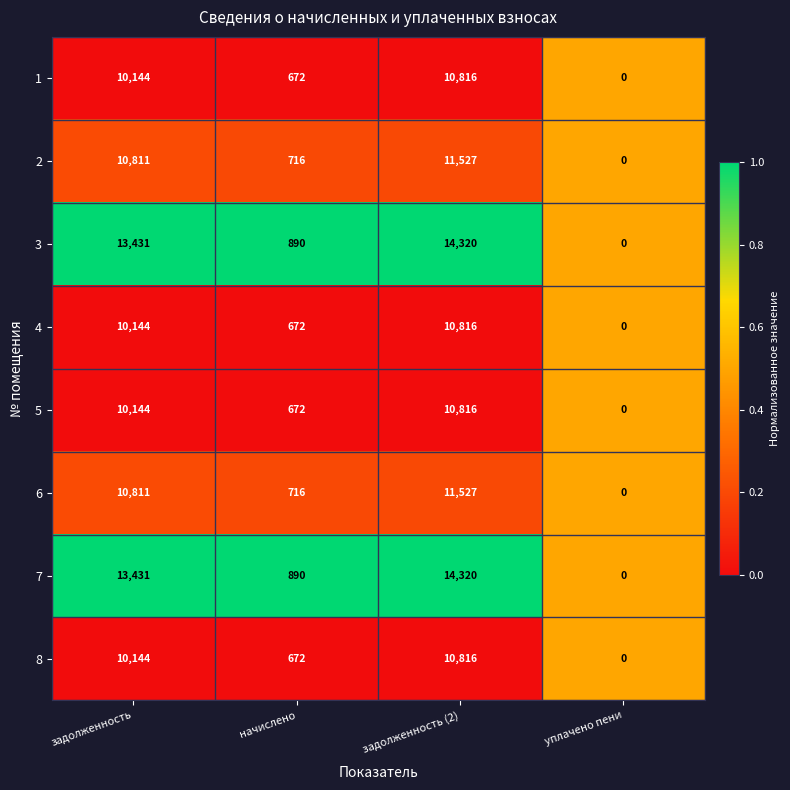

The 5 series shows 0 at уплачено пени. True or false?

True